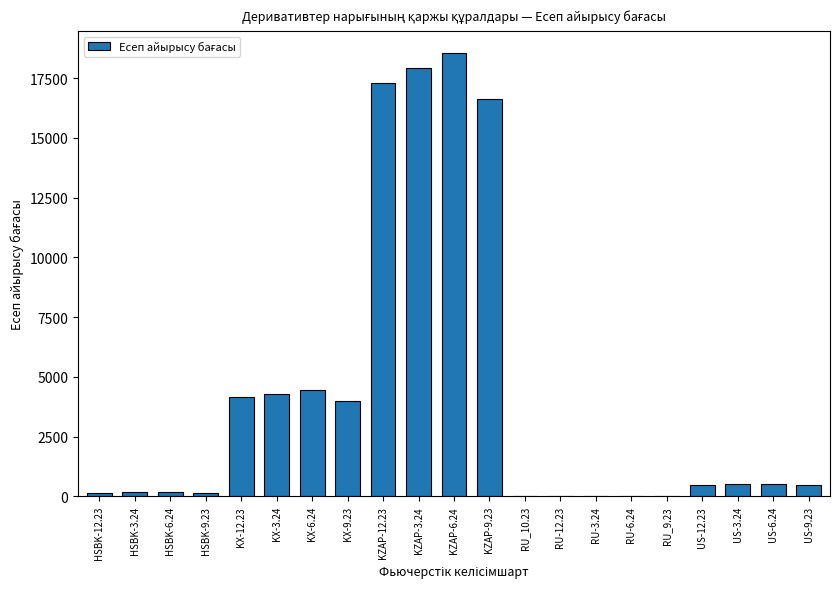

The value at KZAP-6.24 is 31767.6. True or false?

False